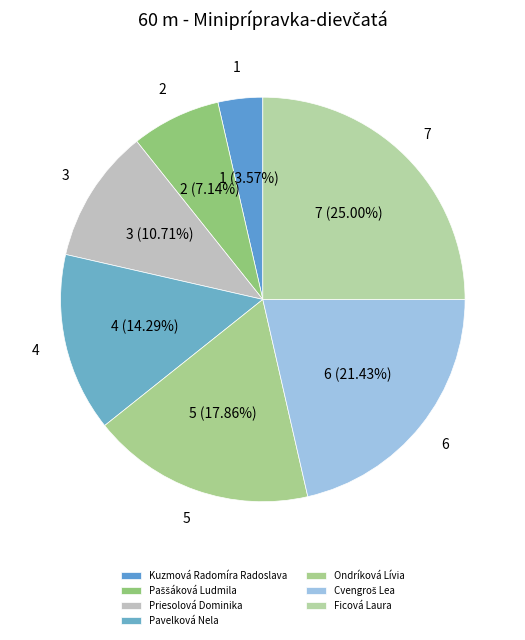

Rank the categories by value from highest to lowest.

Ficová Laura, Cvengroš Lea, Ondríková Lívia, Pavelková Nela, Priesolová Dominika, Paššáková Ludmila, Kuzmová Radomíra Radoslava